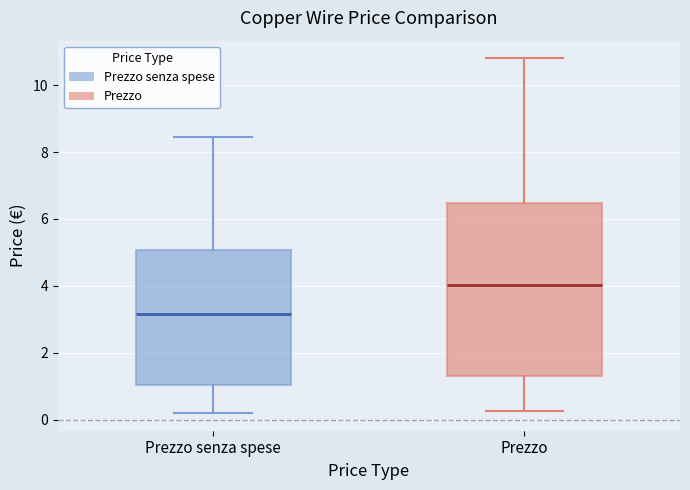

Where is the upper edge of the box for Prezzo senza spese on the y-axis? The values are not printed on the chart, so give them approximately, as read against the axis.

5.0